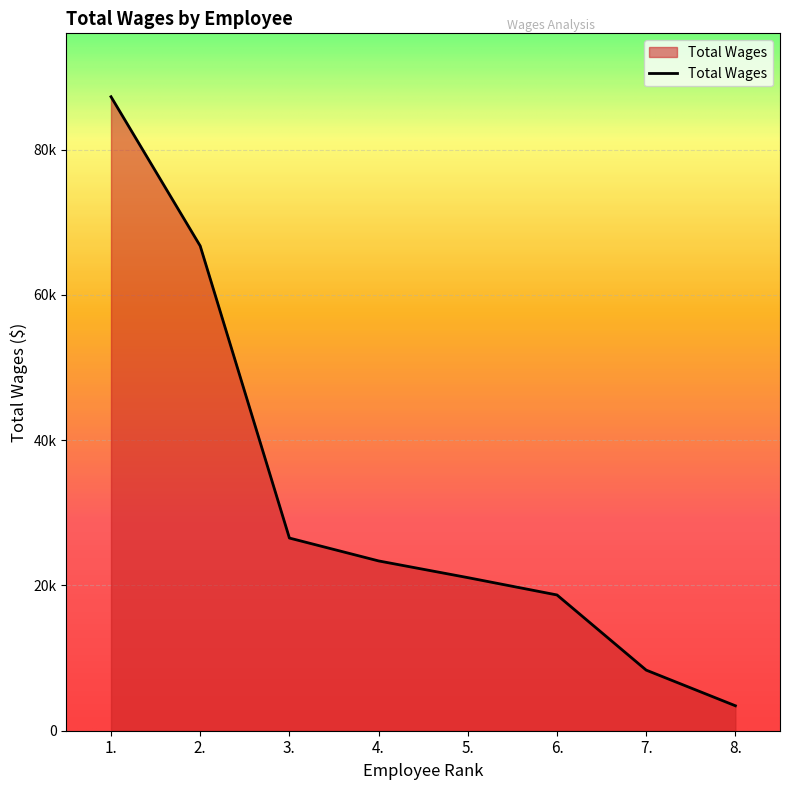

List the labels in order of value, largest first.

1., 2., 3., 4., 5., 6., 7., 8.